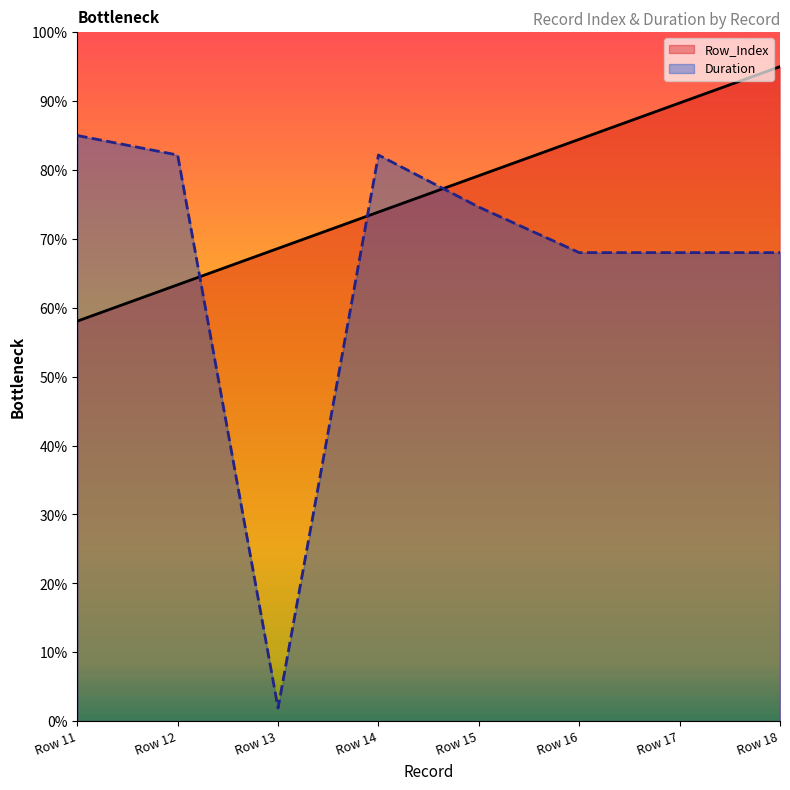

What are all the series names shown in the legend?

Row_Index, Duration